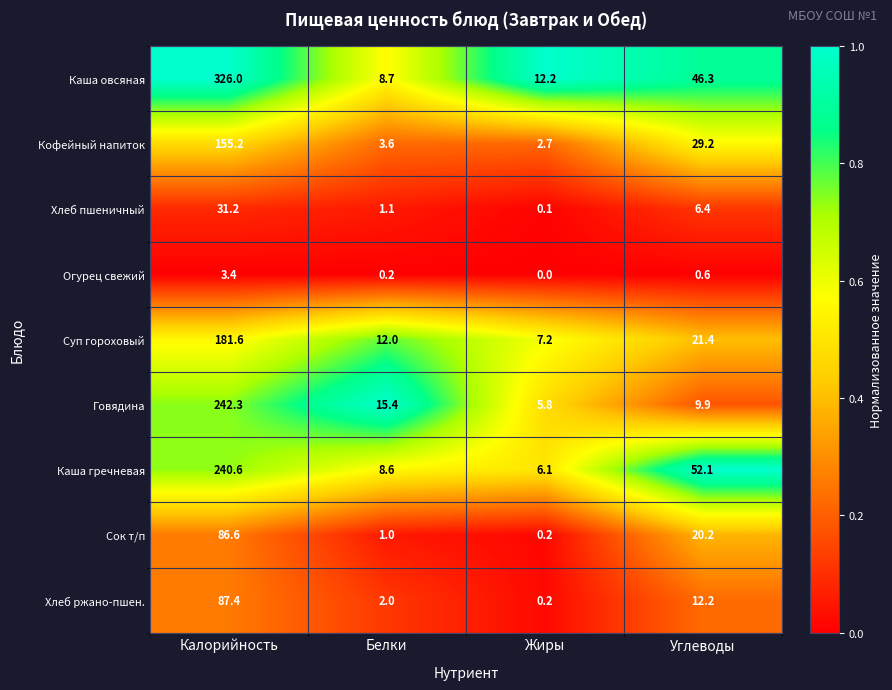

What is the average value of the Хлеб ржано-пшен. series?

25.5